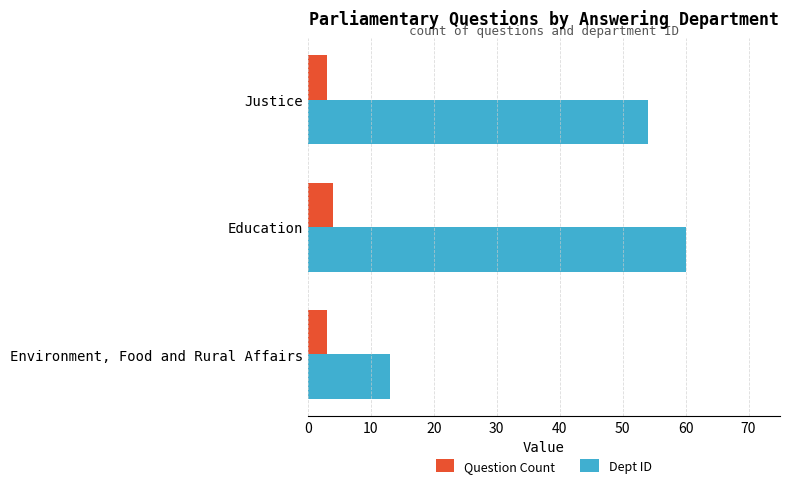

Read the Question Count value at Education.

4